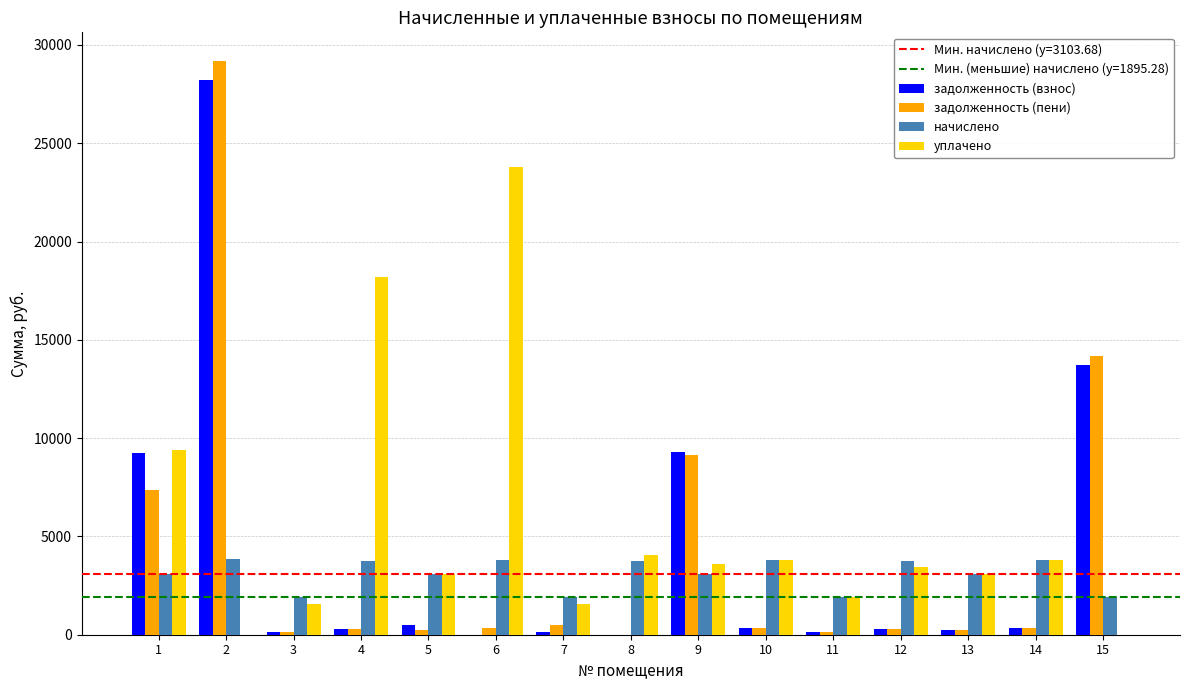

What is the maximum value shown in the chart?

29183.7